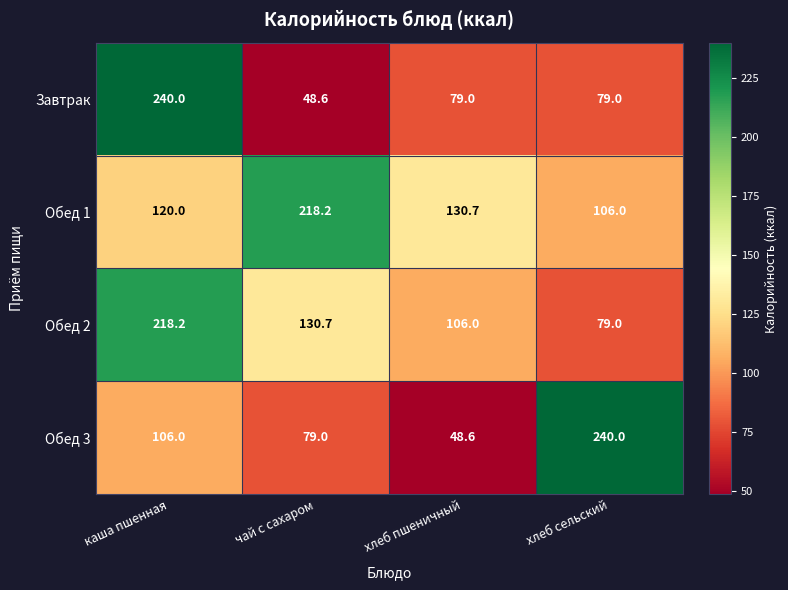

Read the Обед 2 value at хлеб пшеничный.

106.0